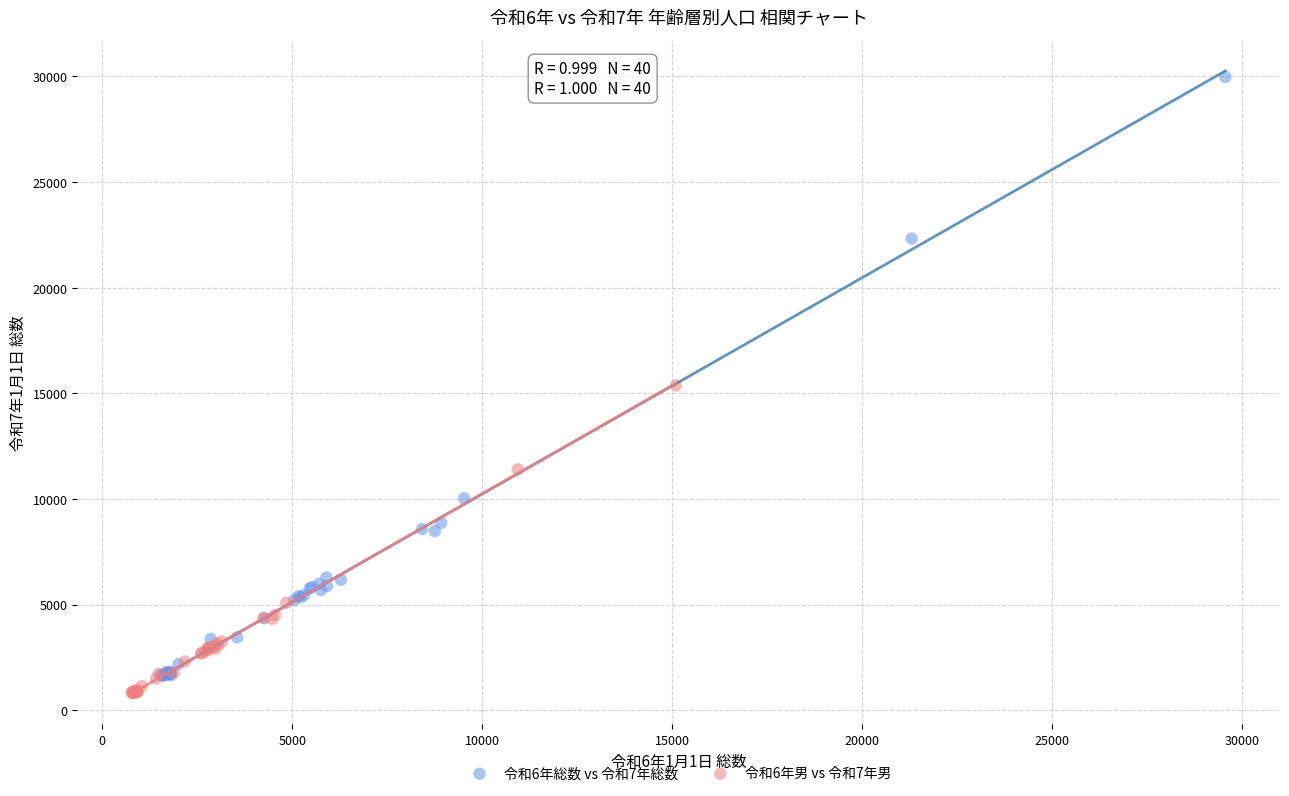

What are all the series names shown in the legend?

令和6年総数 vs 令和7年総数, 令和6年男 vs 令和7年男